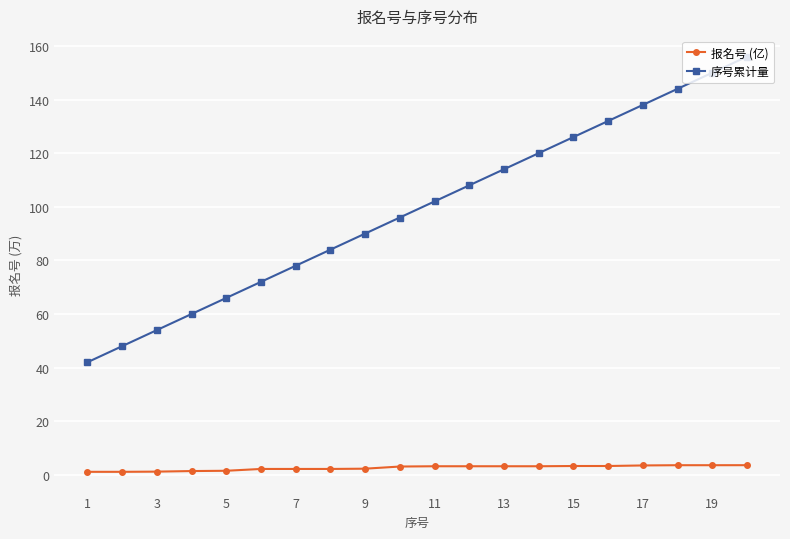

True or false: 报名号 (亿) and 序号累计量 cross at least once.

False